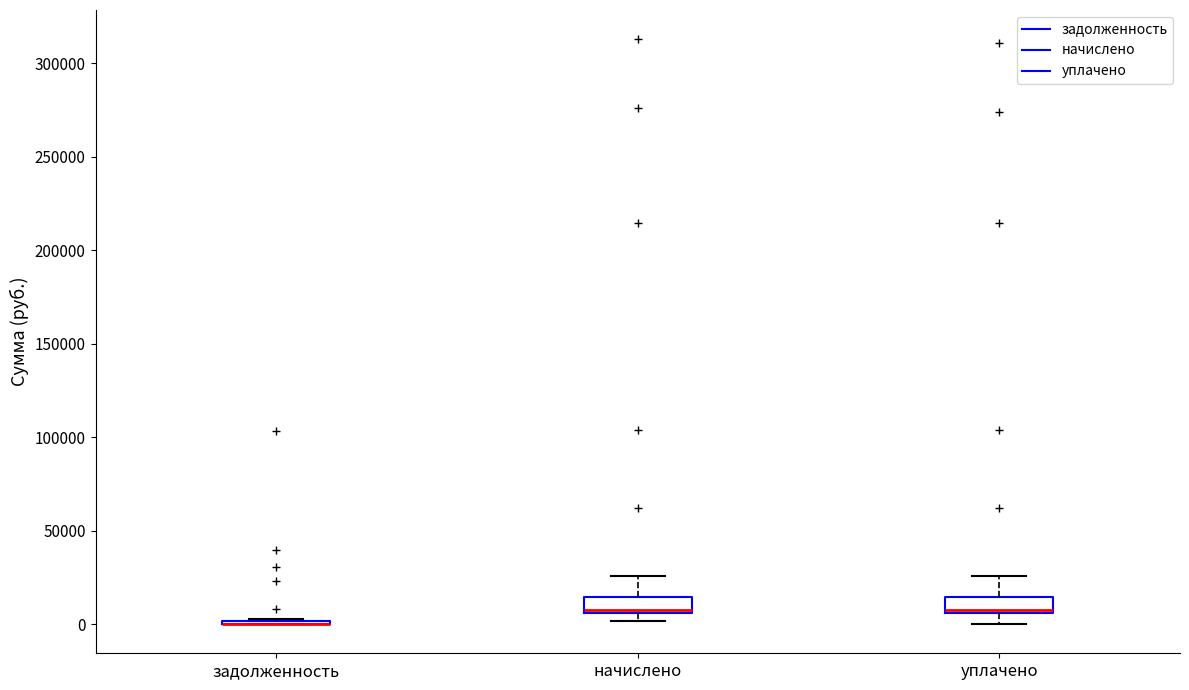

Reading left to right, transcribe this box plot: for each box, give where its median line is, the range the box spans, and where its two whiskers end, as read against the y-axis. The values are not printed on the chart, so give them approximately, as read against the axis.

задолженность: box collapsed to a line at 0, whiskers 0 to 5000
начислено: median 5000 (just above the box's lower edge), box 5000 to 15000, whiskers 0 to 25000
уплачено: median 5000 (just above the box's lower edge), box 5000 to 15000, whiskers 0 to 25000